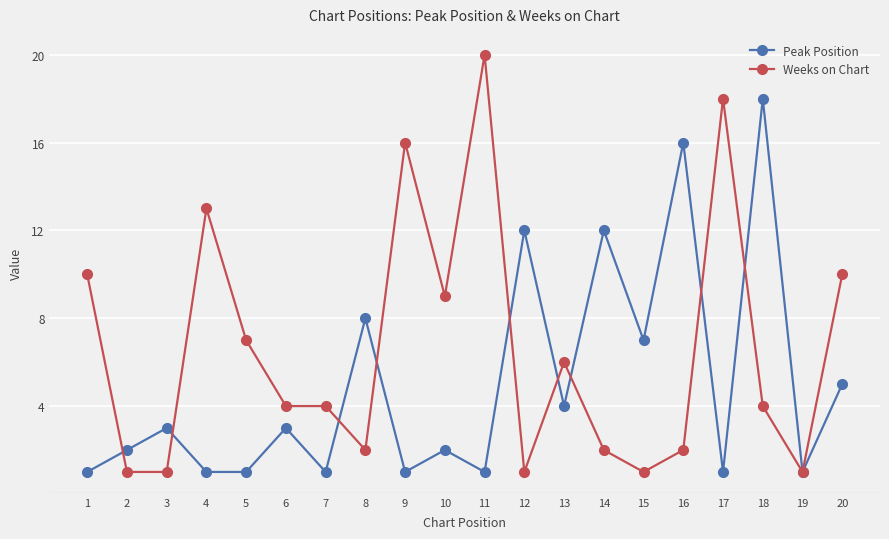

Which series changed the most between 2 and 11?

Weeks on Chart